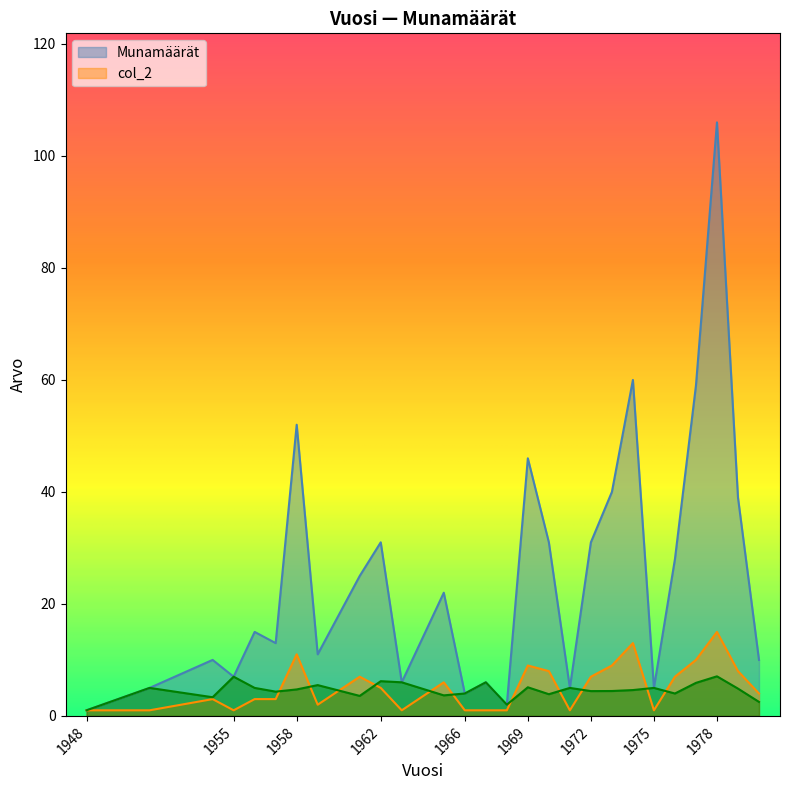

Is the value of Munamäärät at 1980 greater than the value of col_2 at 1961?

Yes